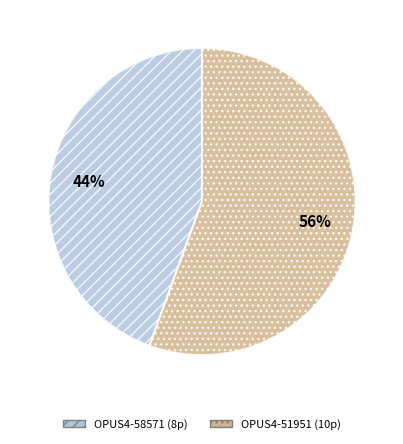

Is it true that OPUS4-51951 is 45% of the pie?

False